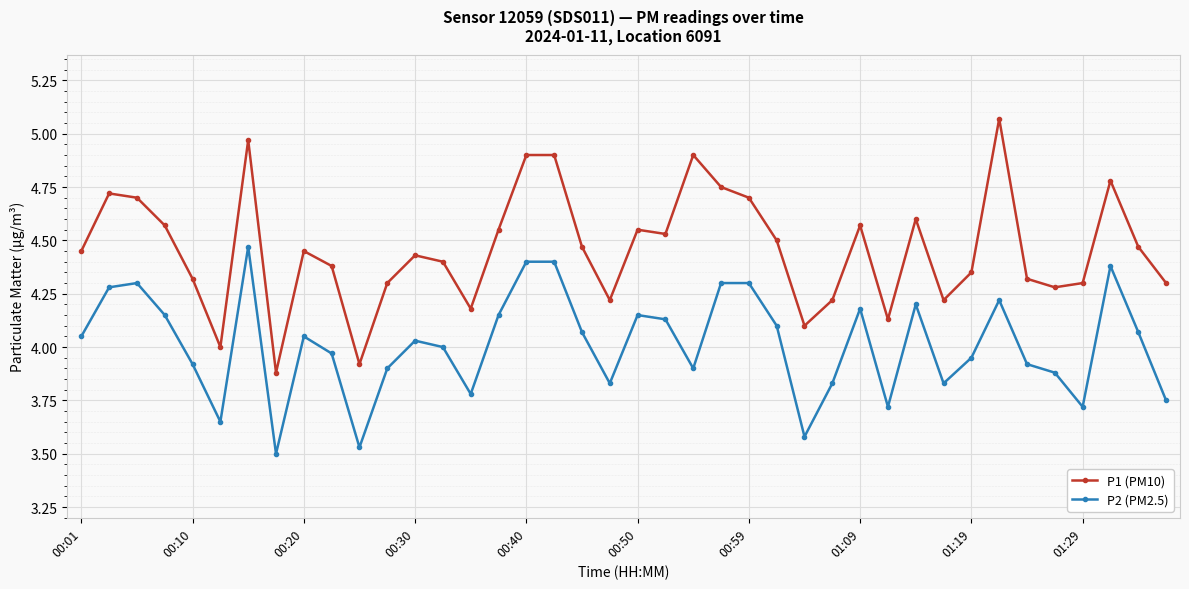

True or false: P1 (PM10) has more than 1 points higher than both neighbors.

True